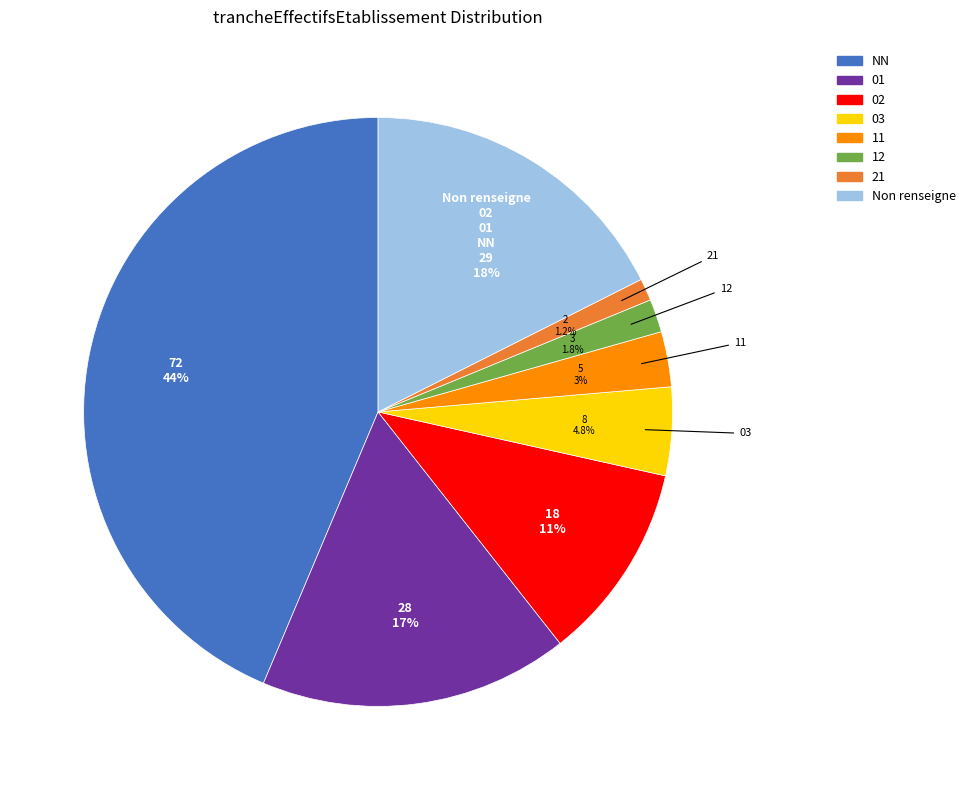

Does any single category account for the majority?

No